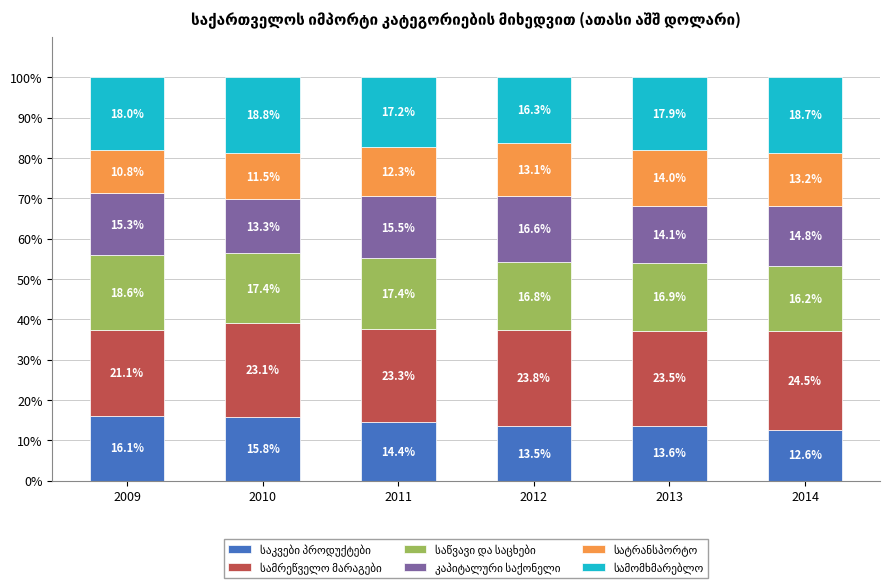

What is the total value across all series at 2013?

100.0